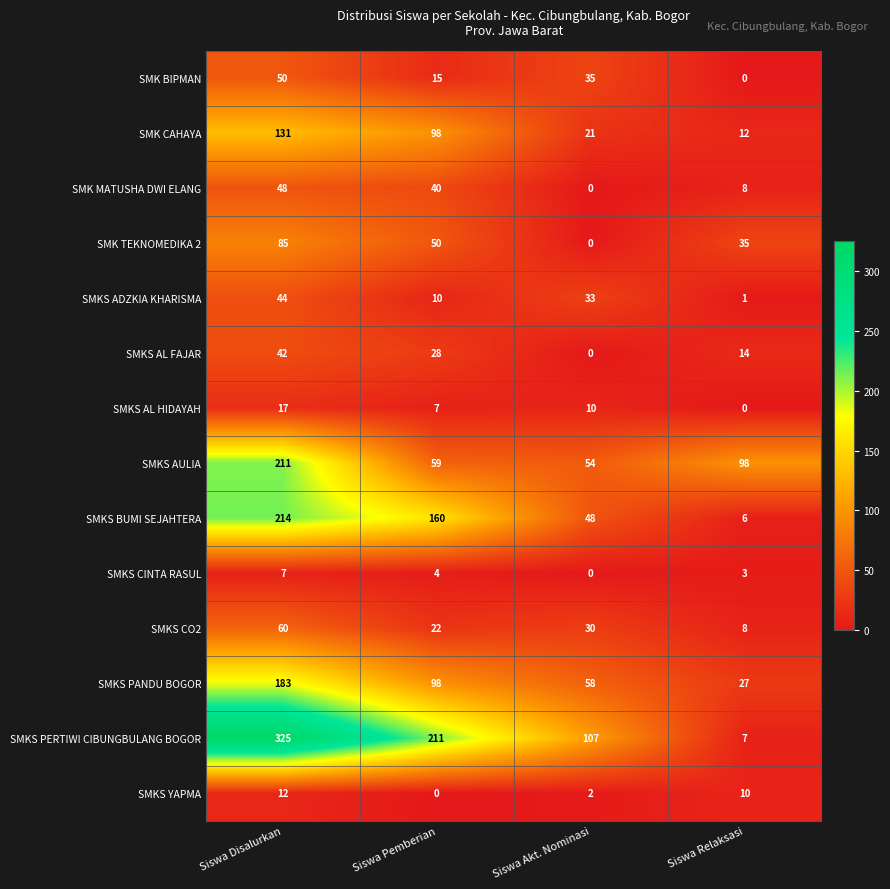

What is the spread (max minus min) of values at Siswa Disalurkan?

318